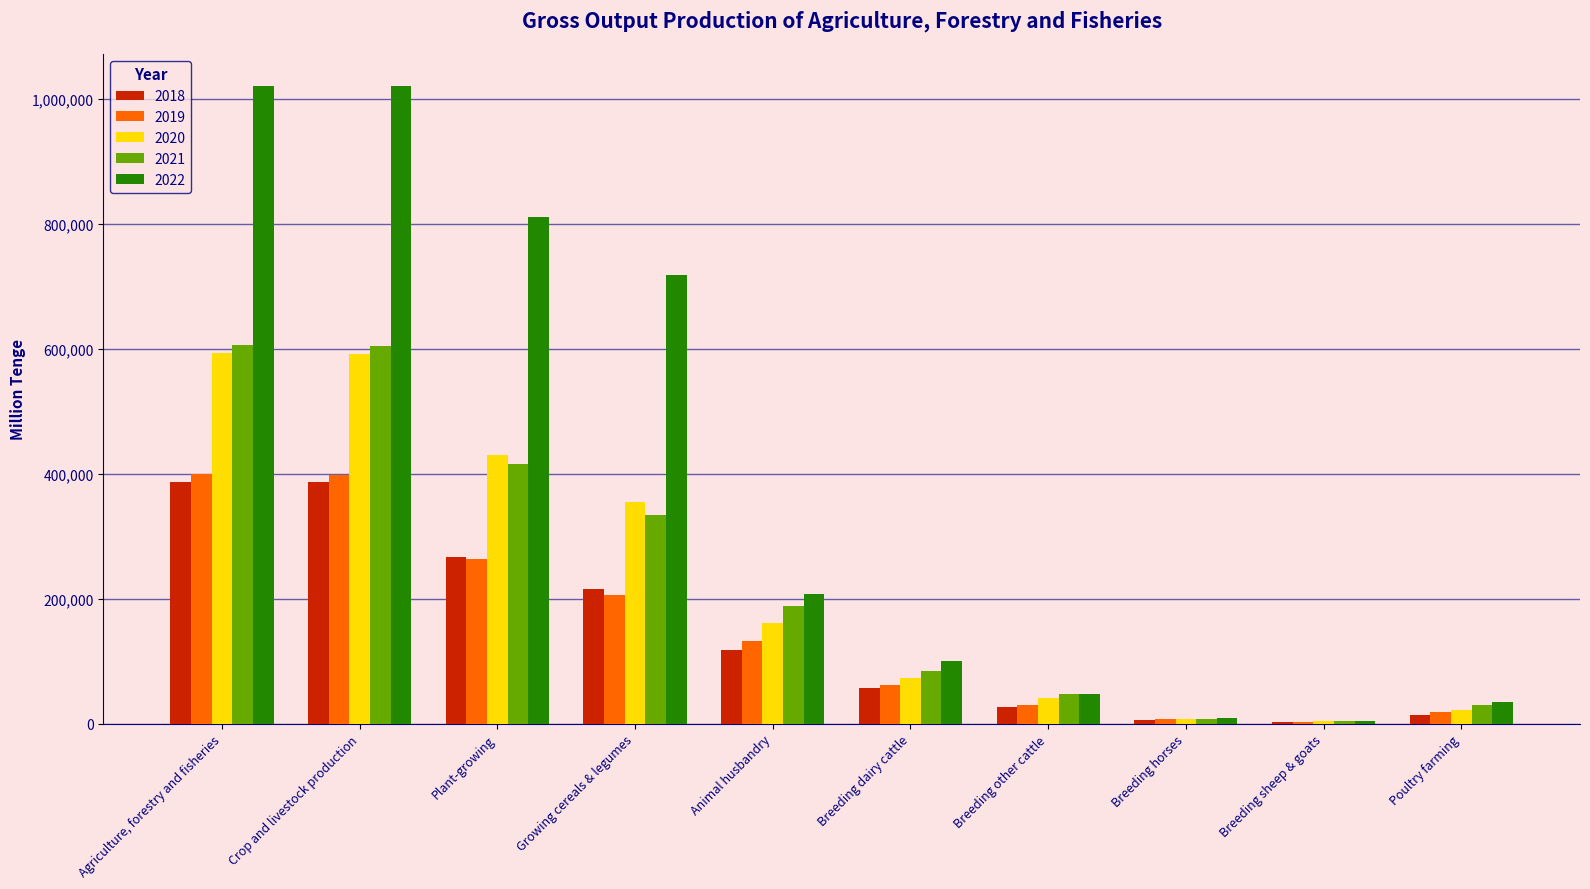

How many bars are there in each group?

5